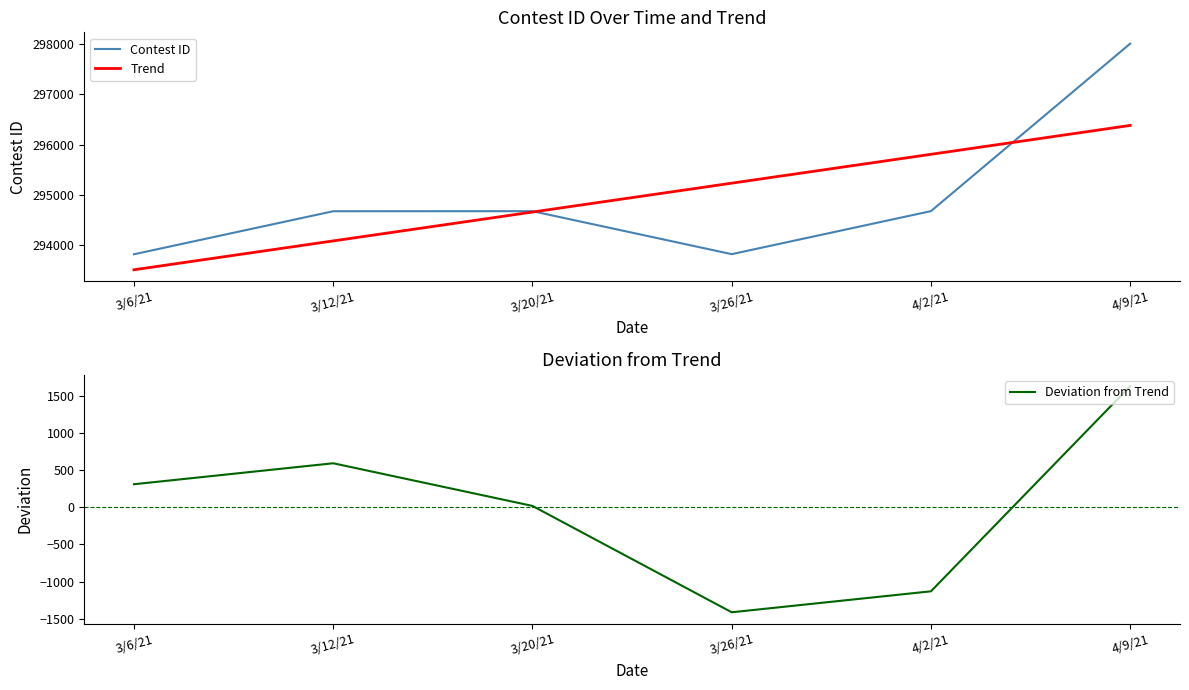

How many lines are shown in the chart?

3